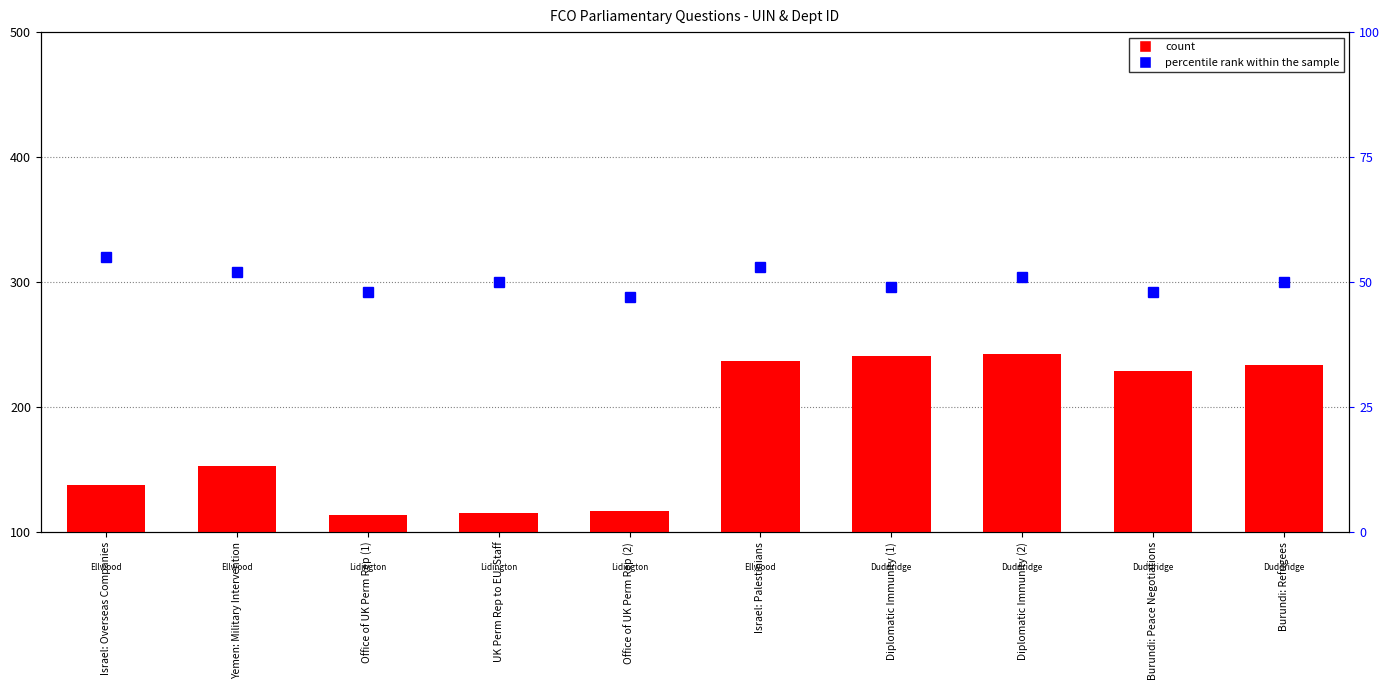

Which series changed the most between Office of UK Perm Rep (1) and Diplomatic Immunity (2)?

count